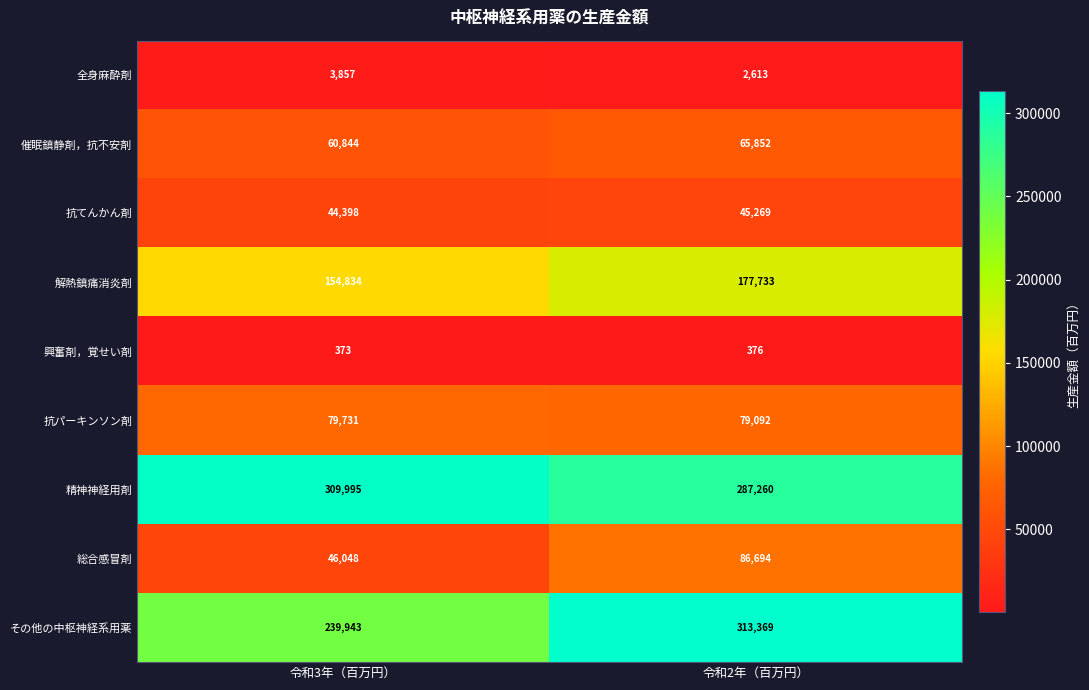

Count the number of categories in the chart.

2